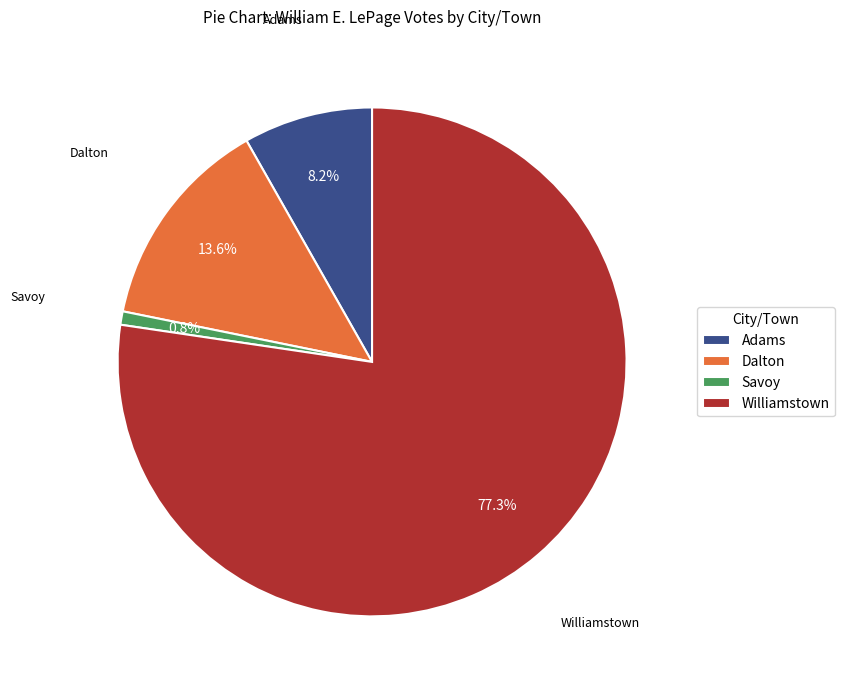

Between Adams and Savoy, which is larger?

Adams